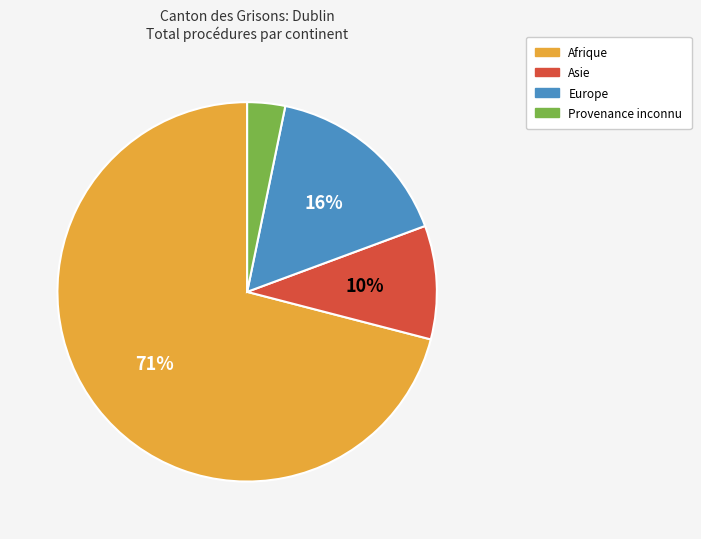

How many slices are in this pie chart?

4